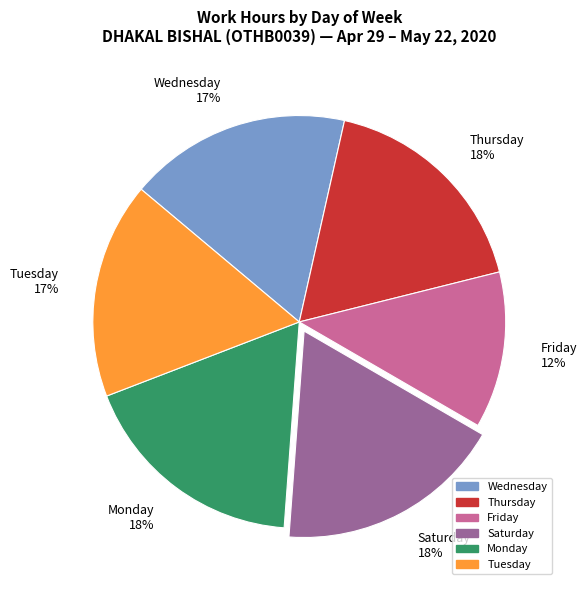

Combined, do Tuesday and Saturday account for over 50%?

No